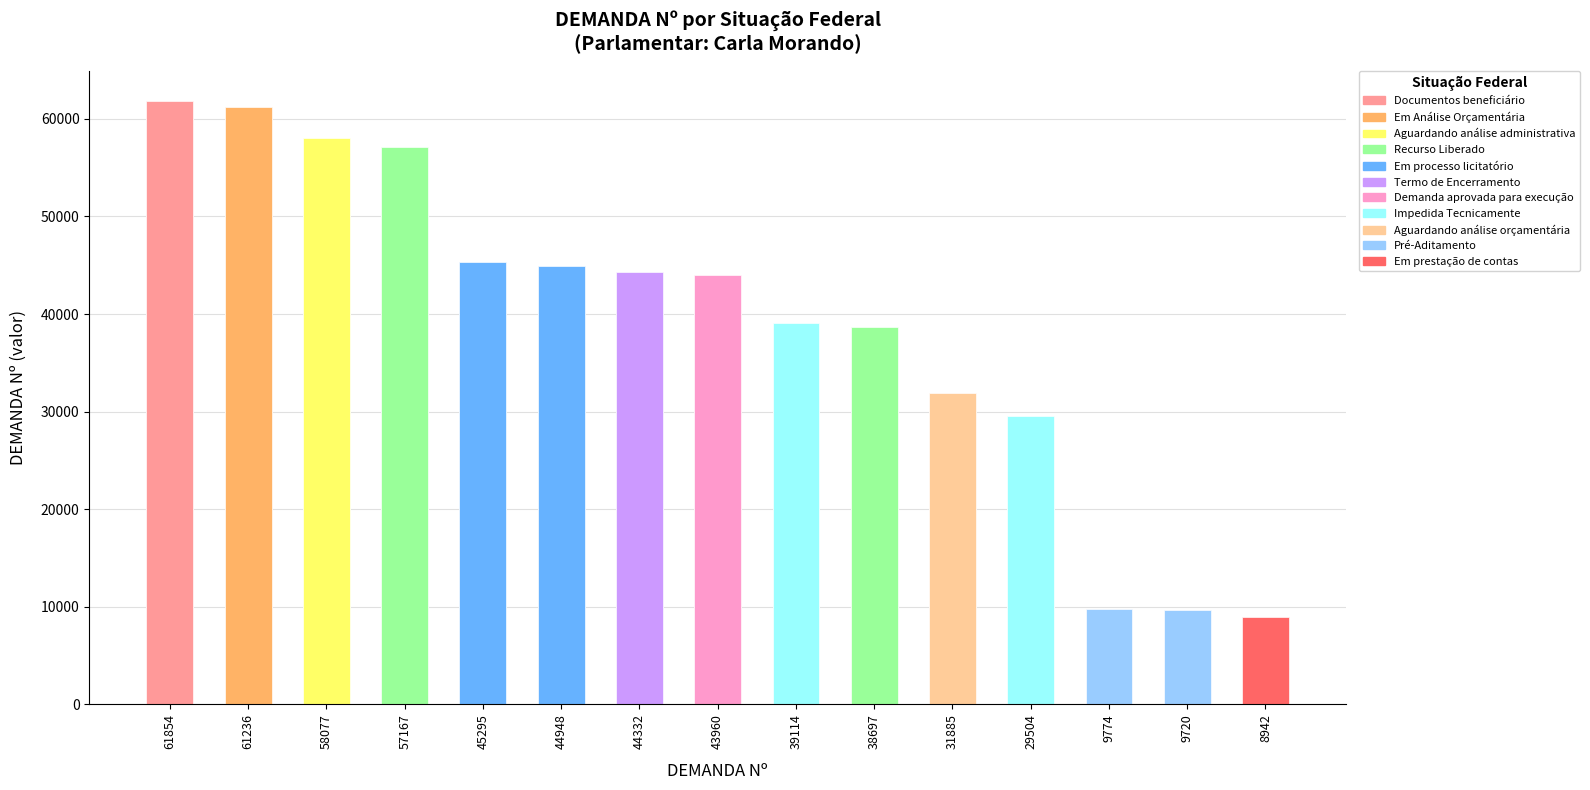

At which label does the data first exceed 43960?

61854